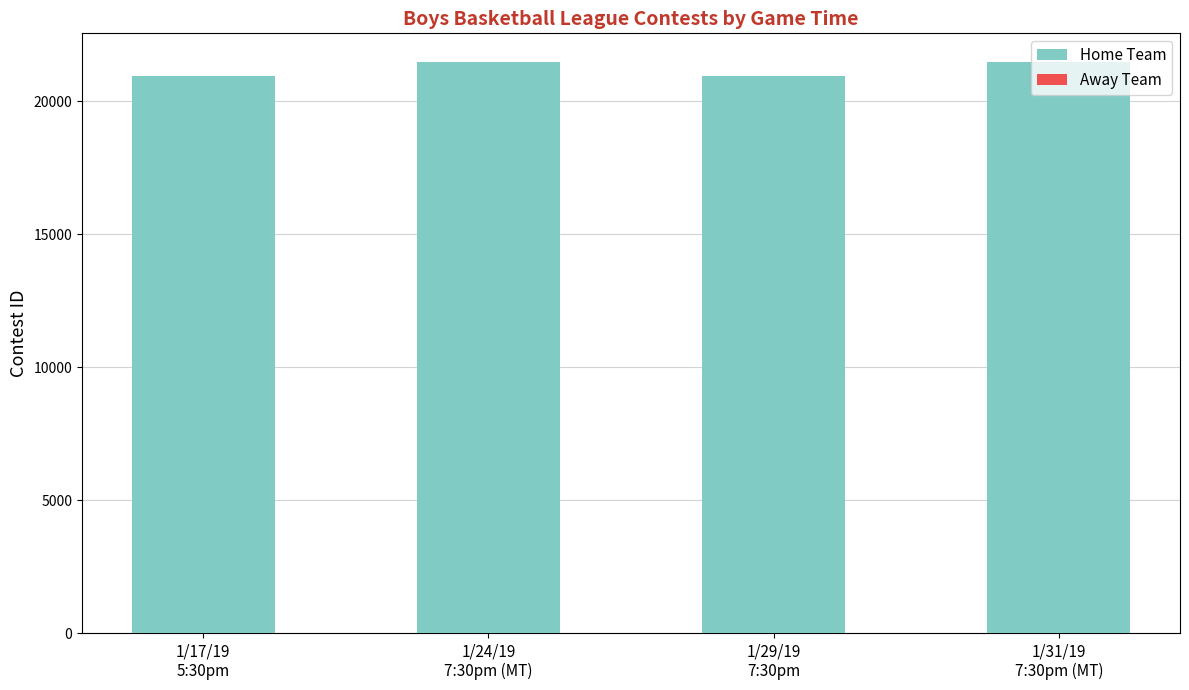

What is the highest value of the Home Team series?

21462